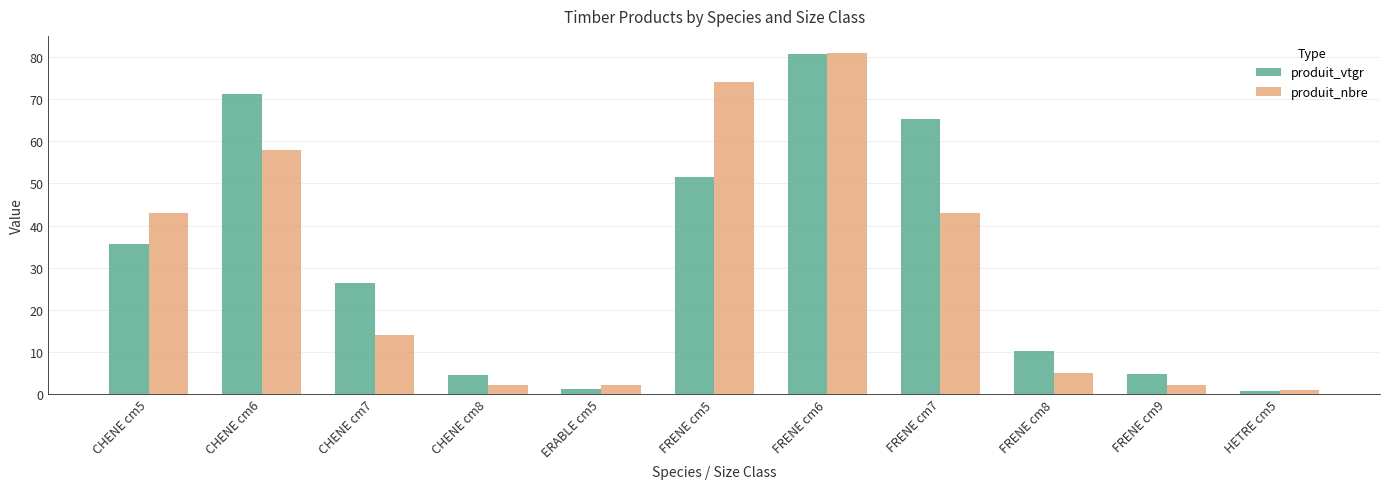

Reading left to right, transcribe all the data shown in this chart.

produit_vtgr: CHENE cm5=35.6	CHENE cm6=71.2	CHENE cm7=26.4	CHENE cm8=4.4	ERABLE cm5=1.3	FRENE cm5=51.6	FRENE cm6=80.7	FRENE cm7=65.3	FRENE cm8=10.2	FRENE cm9=4.8	HETRE cm5=0.6
produit_nbre: CHENE cm5=43.0	CHENE cm6=58.0	CHENE cm7=14.0	CHENE cm8=2.0	ERABLE cm5=2.0	FRENE cm5=74.0	FRENE cm6=81.0	FRENE cm7=43.0	FRENE cm8=5.0	FRENE cm9=2.0	HETRE cm5=1.0